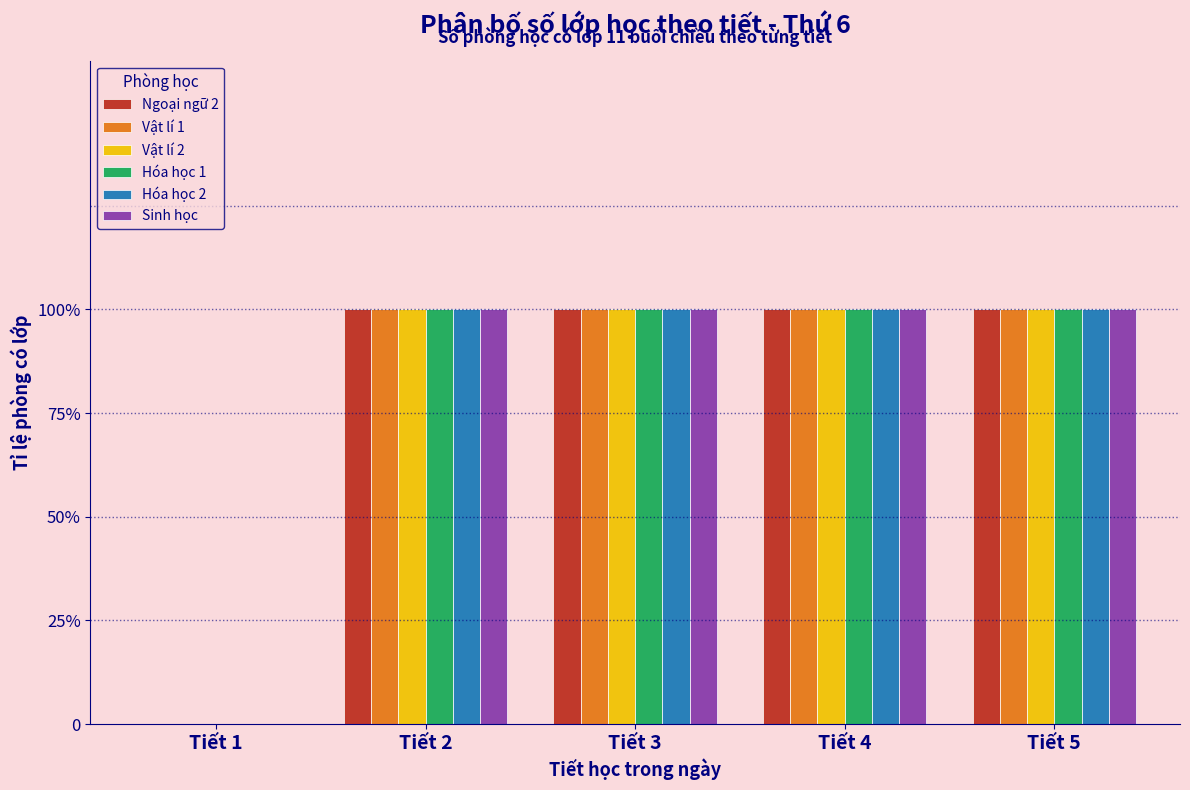

Does the chart contain stacked bars?

No